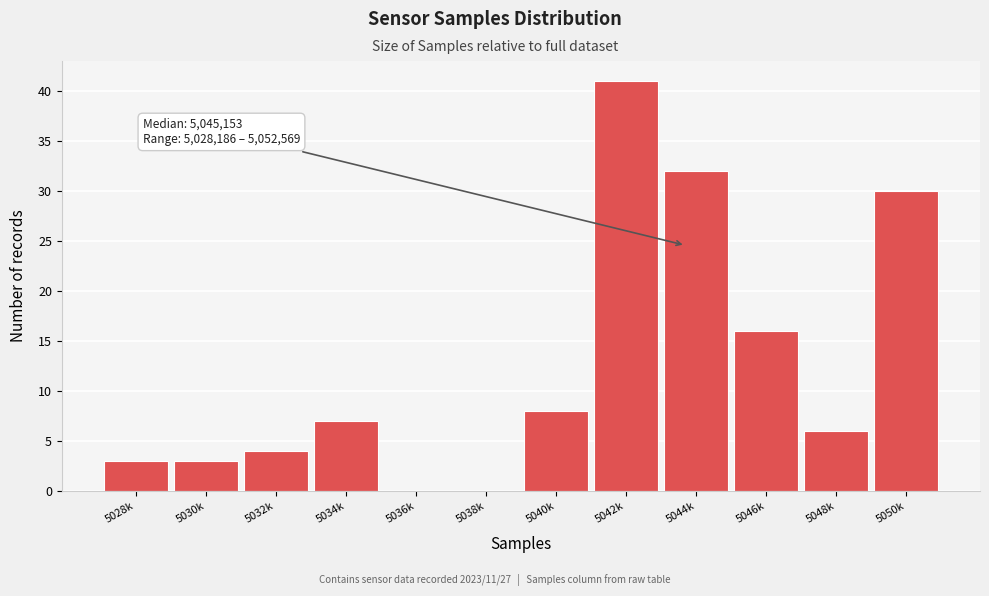

Reading left to right, transcribe all the data shown in this chart.

5028k=3	5030k=3	5032k=4	5034k=7	5036k=0	5038k=0	5040k=8	5042k=41	5044k=32	5046k=16	5048k=6	5050k=30